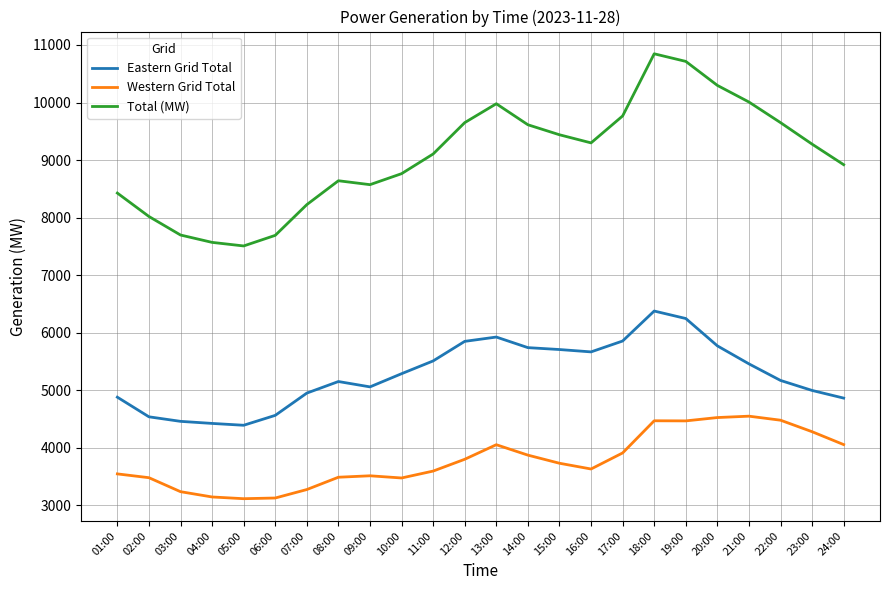

Is it true that Western Grid Total equals 5234 at 04:00?

False